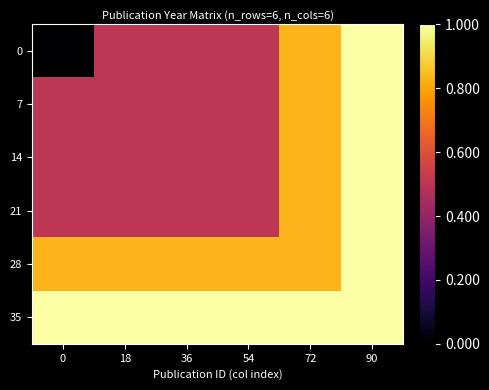

What is the greatest value displayed?

1.0